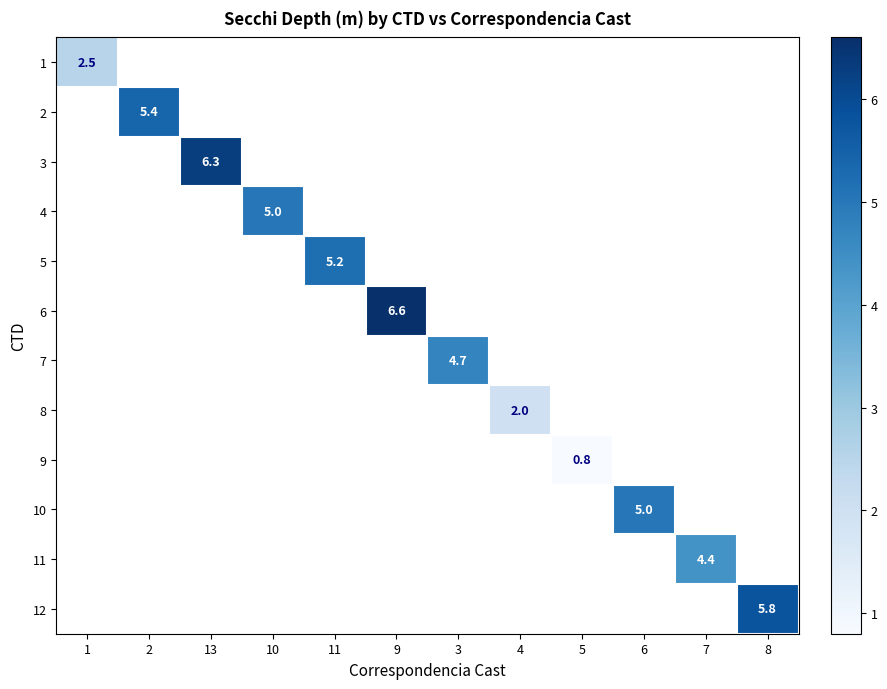

What is the maximum value shown in the chart?

6.6